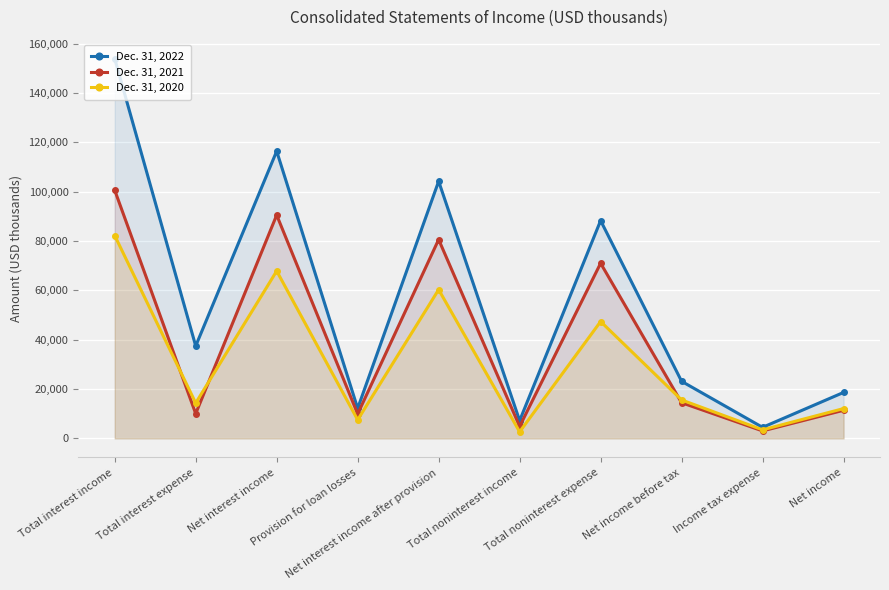

Which series has the widest spread of values?

Dec. 31, 2022